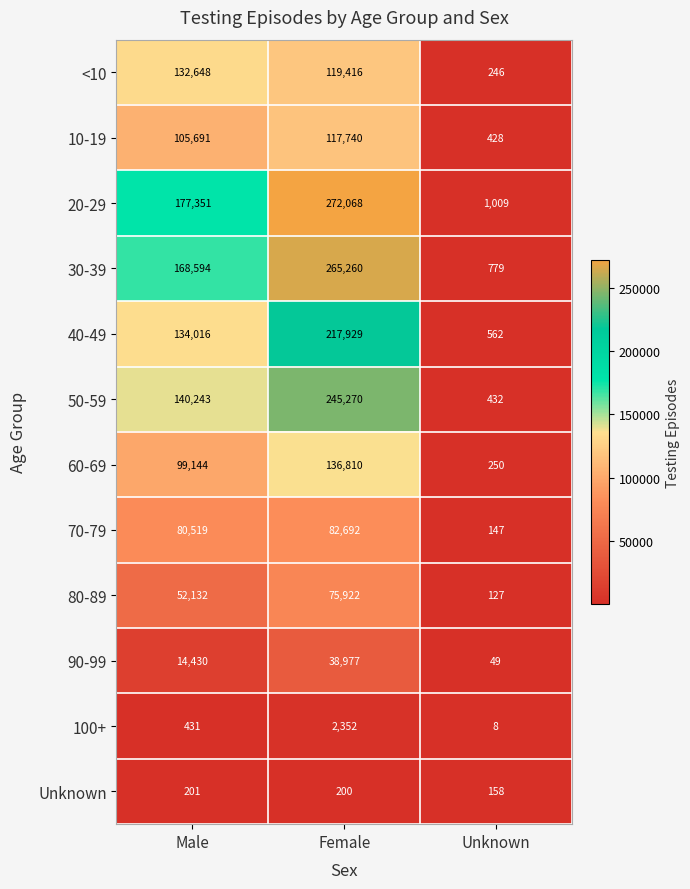

At Female, list the series in order from smallest to largest.

Unknown, 100+, 90-99, 80-89, 70-79, 10-19, <10, 60-69, 40-49, 50-59, 30-39, 20-29